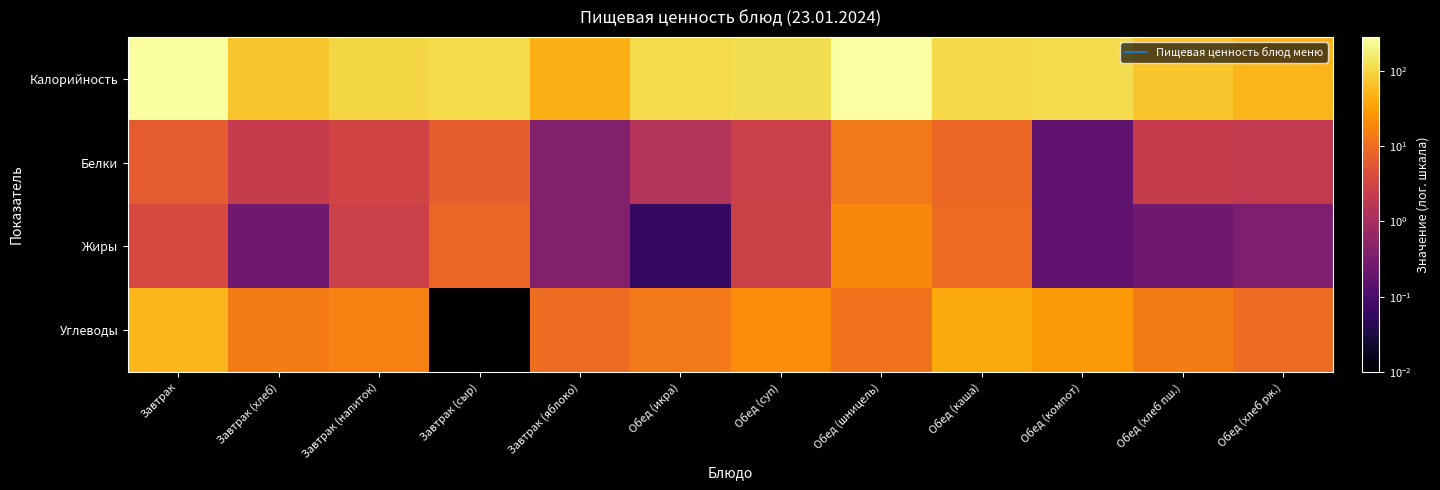

Reading left to right, transcribe all the data shown in this chart.

Калорийность: Завтрак=268.0	Завтрак (хлеб)=70.5	Завтрак (напиток)=100.6	Завтрак (сыр)=108.0	Завтрак (яблоко)=47.0	Обед (икра)=111.2	Обед (суп)=121.2	Обед (шницель)=281.4	Обед (каша)=105.0	Обед (компот)=114.0	Обед (хлеб пш.)=70.5	Обед (хлеб рж.)=52.2
Белки: Завтрак=6.1	Завтрак (хлеб)=2.3	Завтрак (напиток)=3.2	Завтрак (сыр)=7.0	Завтрак (яблоко)=0.4	Обед (икра)=1.4	Обед (суп)=2.5	Обед (шницель)=13.5	Обед (каша)=8.8	Обед (компот)=0.2	Обед (хлеб пш.)=2.3	Обед (хлеб рж.)=2.0
Жиры: Завтрак=3.6	Завтрак (хлеб)=0.2	Завтрак (напиток)=2.7	Завтрак (сыр)=8.8	Завтрак (яблоко)=0.4	Обед (икра)=0.1	Обед (суп)=2.7	Обед (шницель)=19.8	Обед (каша)=9.6	Обед (компот)=0.2	Обед (хлеб пш.)=0.2	Обед (хлеб рж.)=0.4
Углеводы: Завтрак=52.8	Завтрак (хлеб)=14.8	Завтрак (напиток)=15.9	Завтрак (сыр)=0.0	Завтрак (яблоко)=9.8	Обед (икра)=13.7	Обед (суп)=21.7	Обед (шницель)=11.7	Обед (каша)=39.9	Обед (компот)=27.8	Обед (хлеб пш.)=14.8	Обед (хлеб рж.)=10.0